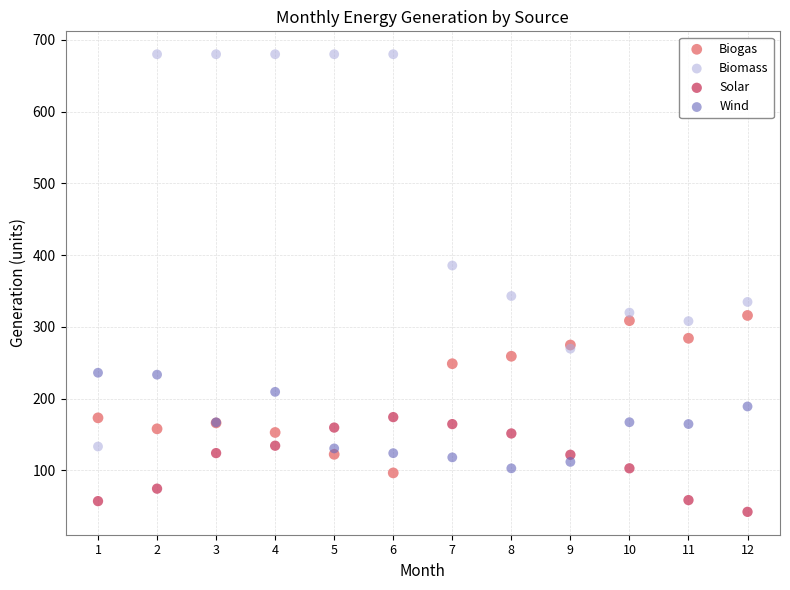

What is the X range (max minus min) for the scatter plot?

11.0